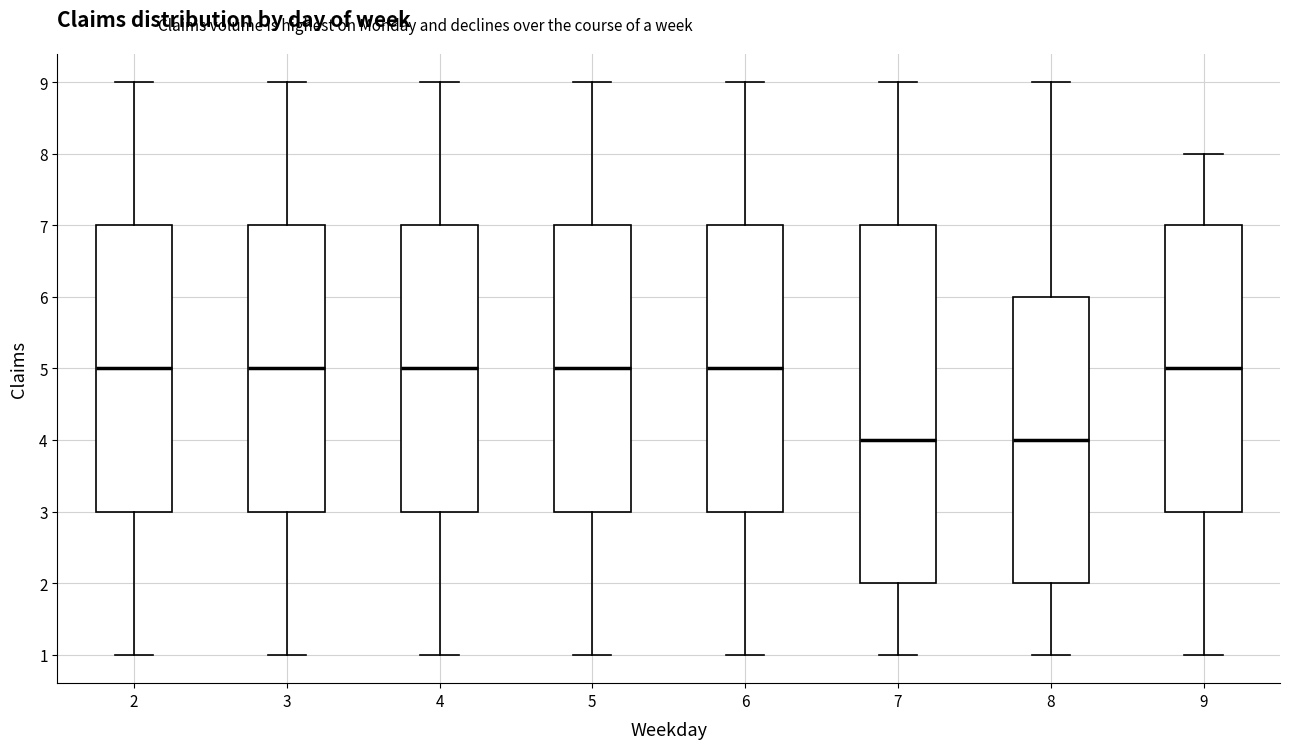

Reading left to right, transcribe this box plot: for each box, give where its median line is, the range the box spans, and where its two whiskers end, as read against the y-axis. The values are not printed on the chart, so give them approximately, as read against the axis.

2: median 5, box 3 to 7, whiskers 1 to 9
3: median 5, box 3 to 7, whiskers 1 to 9
4: median 5, box 3 to 7, whiskers 1 to 9
5: median 5, box 3 to 7, whiskers 1 to 9
6: median 5, box 3 to 7, whiskers 1 to 9
7: median 4, box 2 to 7, whiskers 1 to 9
8: median 4, box 2 to 6, whiskers 1 to 9
9: median 5, box 3 to 7, whiskers 1 to 8